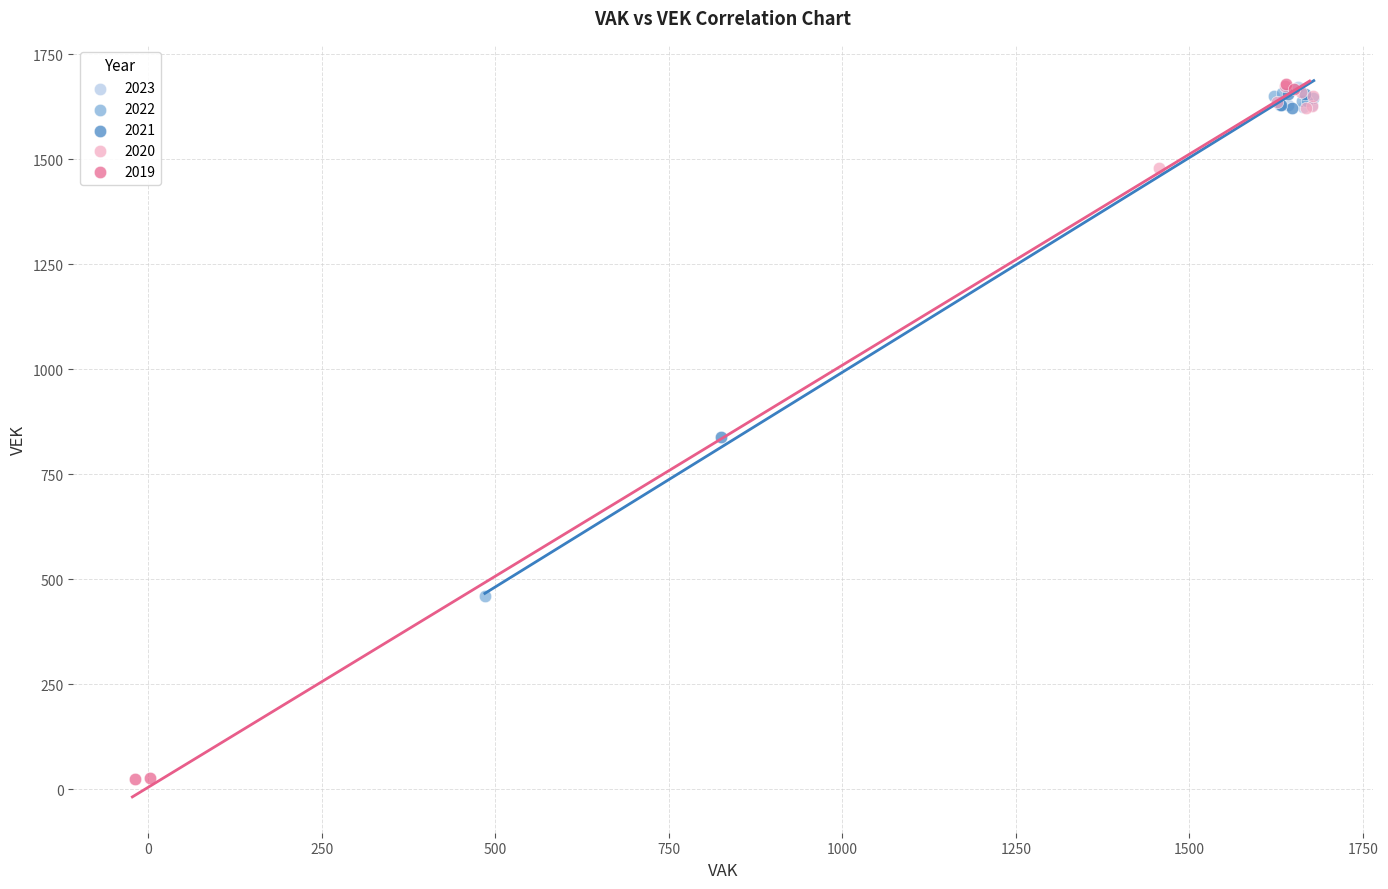

Which series has the largest Y range (max minus min)?

2019